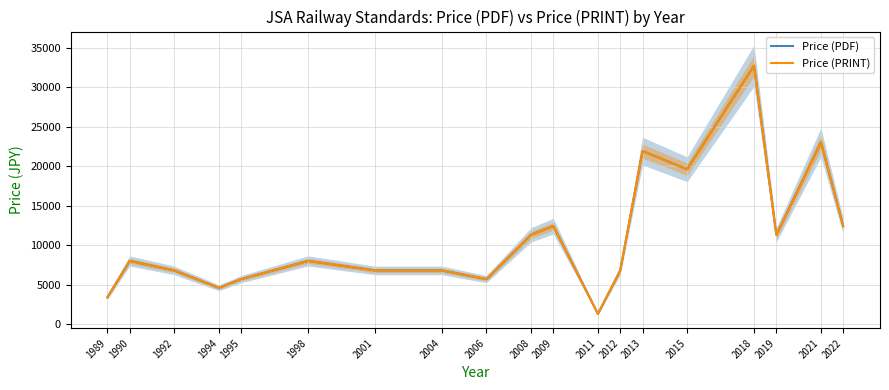

What is the total value across all series at 2006?

11400